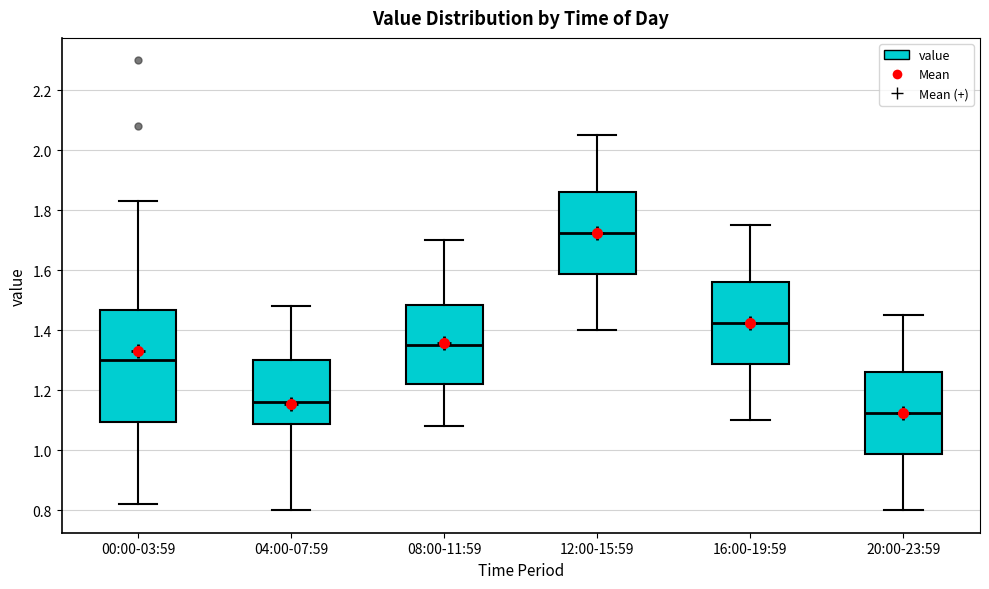

Reading left to right, transcribe this box plot: for each box, give where its median line is, the range the box spans, and where its two whiskers end, as read against the y-axis. The values are not printed on the chart, so give them approximately, as read against the axis.

00:00-03:59: median 1.30, box 1.10 to 1.46, whiskers 0.82 to 1.84
04:00-07:59: median 1.16, box 1.08 to 1.30, whiskers 0.80 to 1.48
08:00-11:59: median 1.36, box 1.22 to 1.48, whiskers 1.08 to 1.70
12:00-15:59: median 1.72, box 1.58 to 1.86, whiskers 1.40 to 2.06
16:00-19:59: median 1.42, box 1.28 to 1.56, whiskers 1.10 to 1.76
20:00-23:59: median 1.12, box 0.98 to 1.26, whiskers 0.80 to 1.46